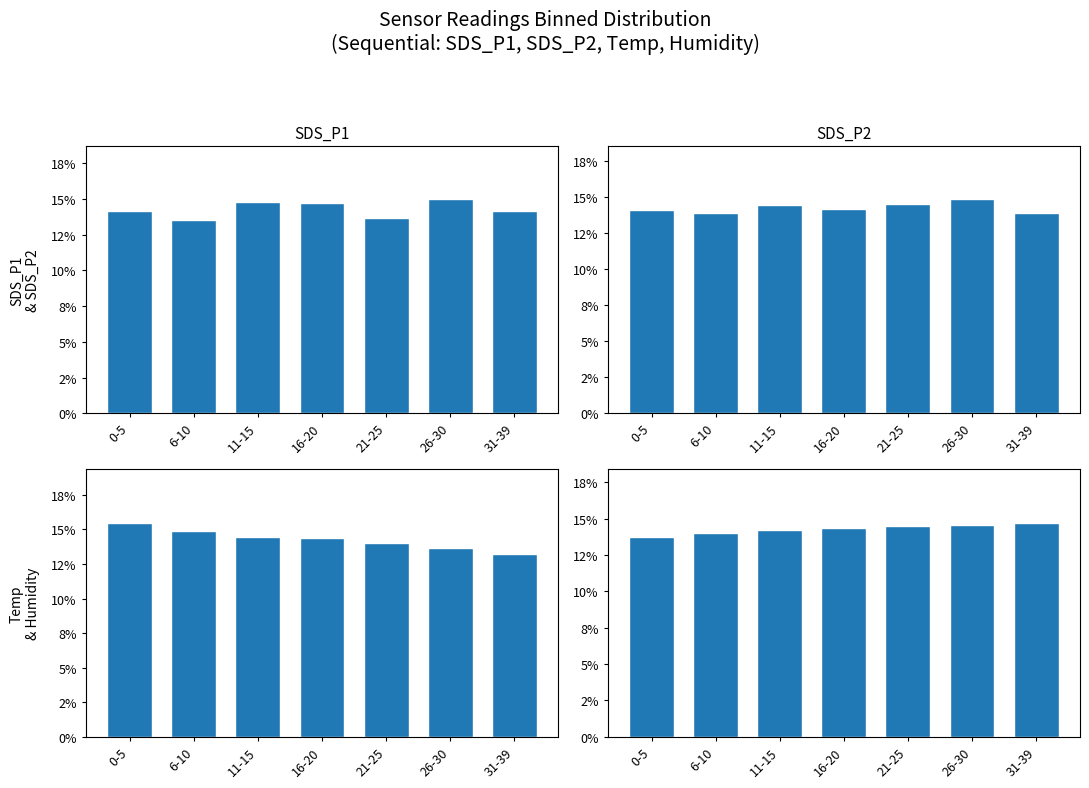

What is the difference between the maximum and minimum values in the SDS_P2 series?

1.0